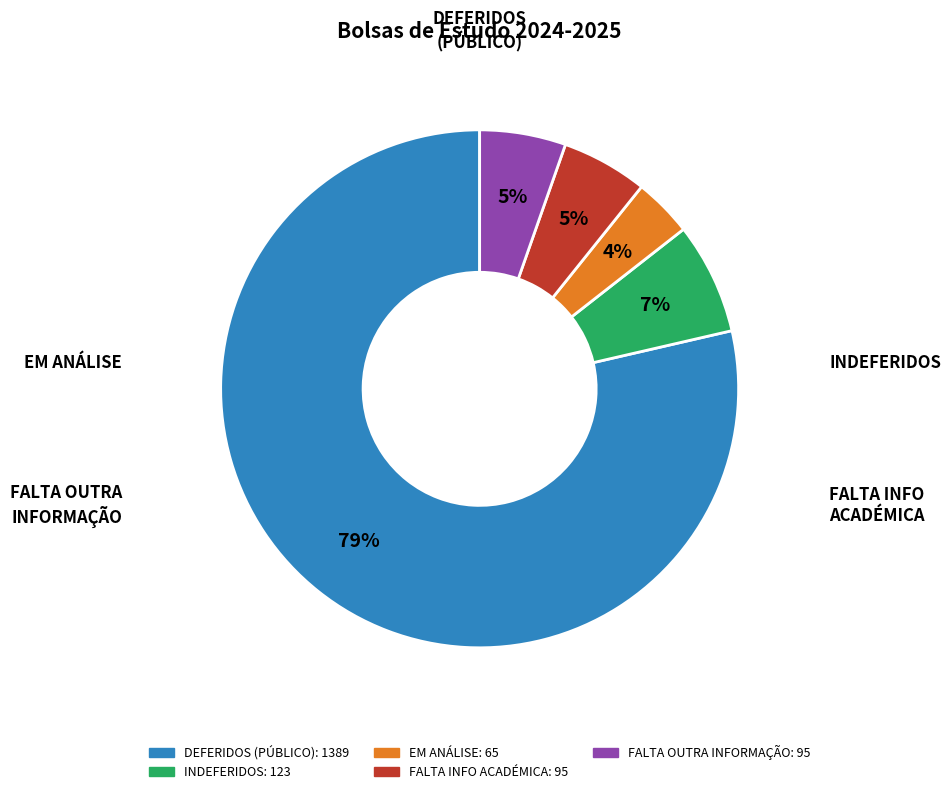

Does any single category account for the majority?

Yes